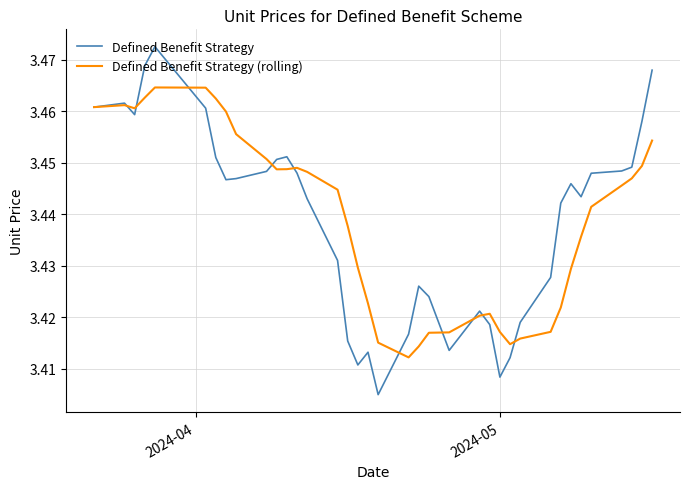

Which series has the widest spread of values?

Defined Benefit Strategy